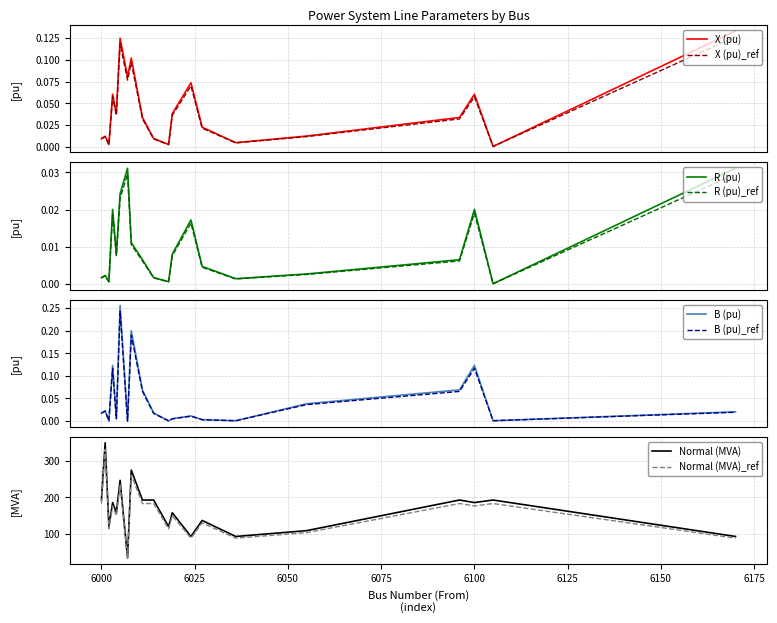

Does the chart have visible grid lines?

Yes